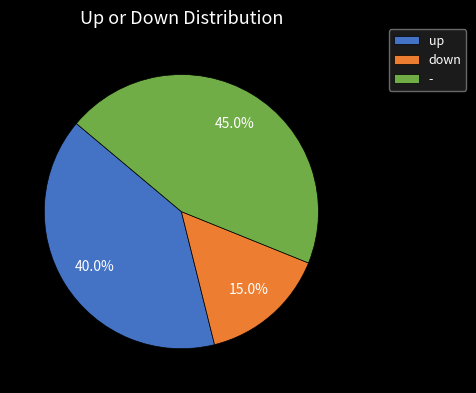

Rank the categories by value from highest to lowest.

-, up, down